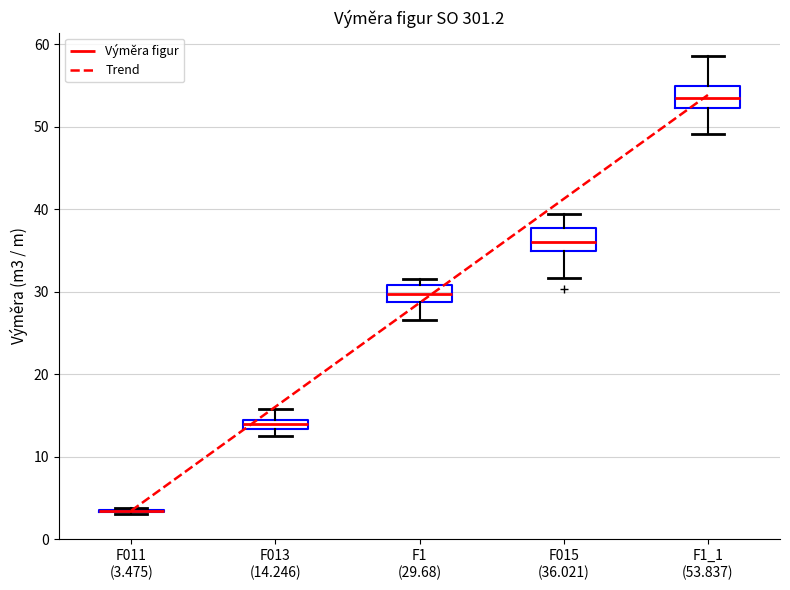

Where is the upper edge of the box for F013 (14.246) on the y-axis? The values are not printed on the chart, so give them approximately, as read against the axis.

14